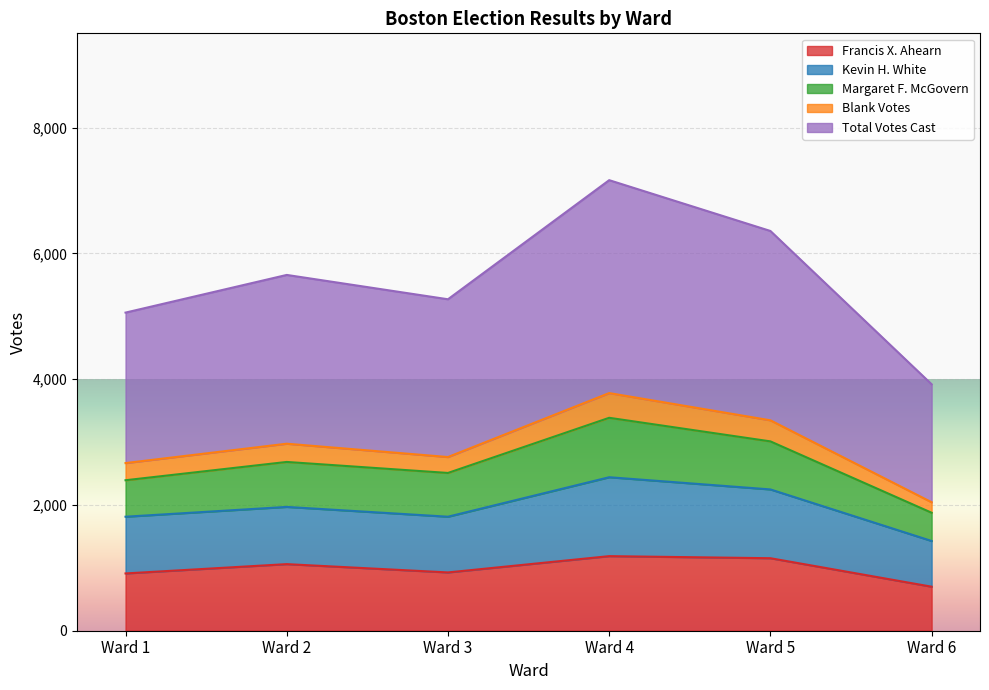

True or false: Blank Votes and Francis X. Ahearn cross at least once.

False